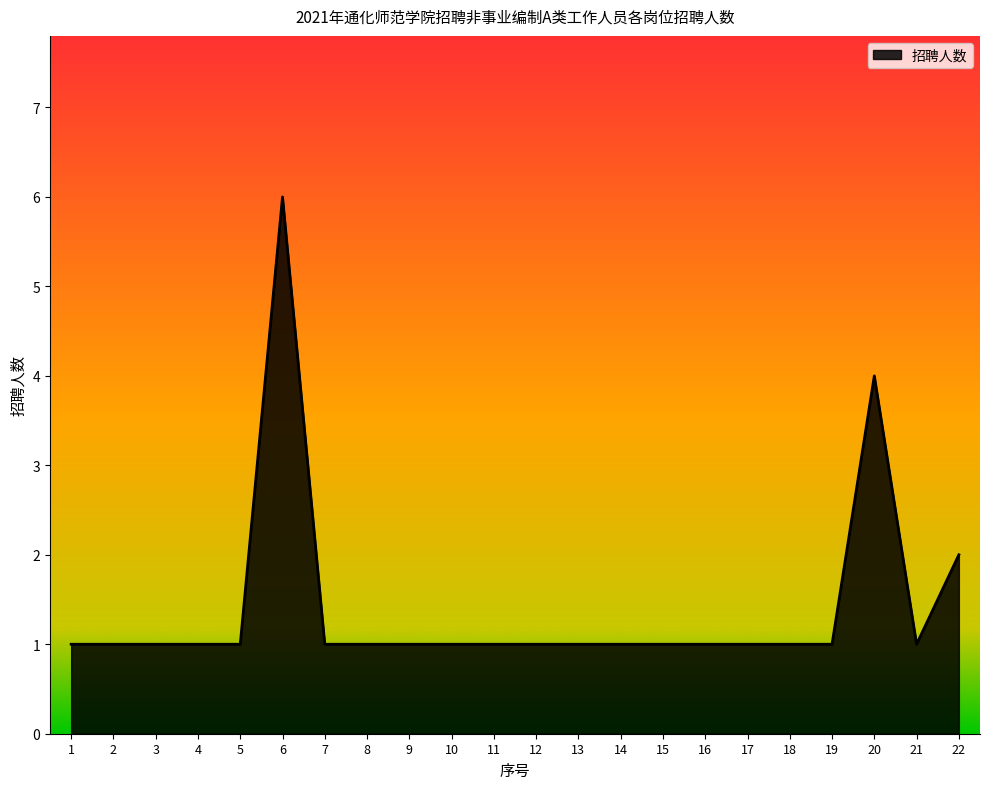

The chart shows a value of 0 at 1. True or false?

False